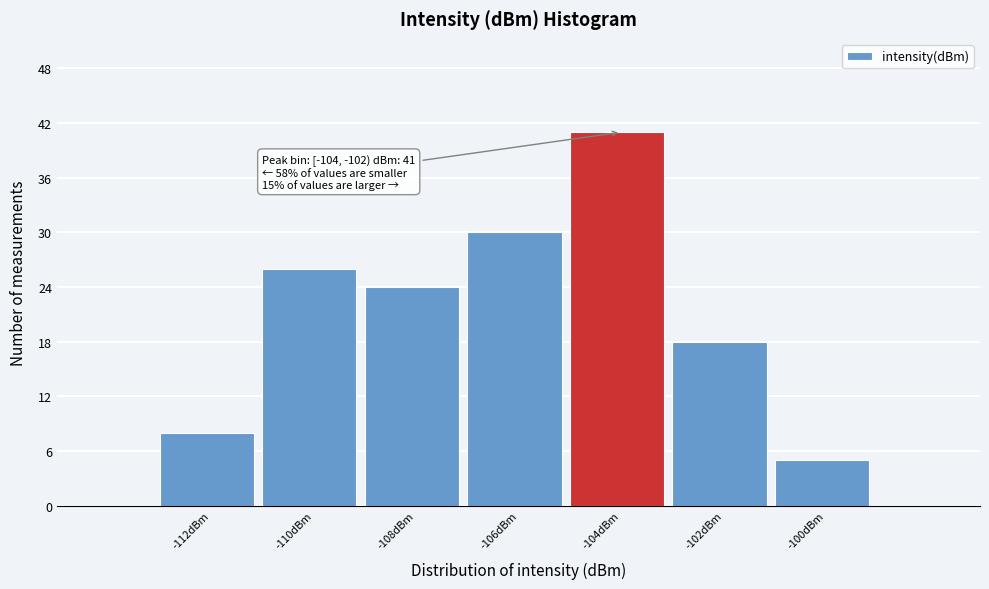

Reading left to right, what are all the values shown in this chart?

-112dBm=8	-110dBm=26	-108dBm=24	-106dBm=30	-104dBm=41	-102dBm=18	-100dBm=5